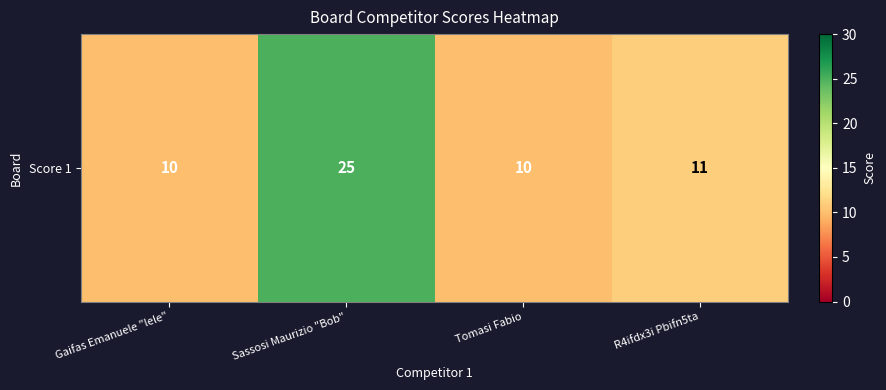

Is it true that the value at Sassosi Maurizio "Bob" is 42?

False